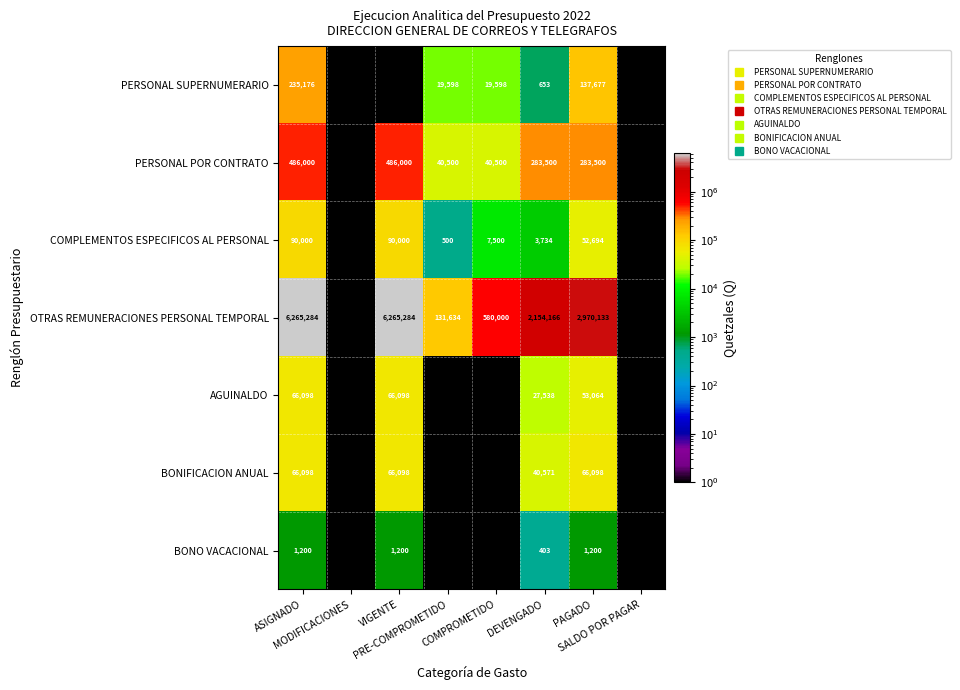

True or false: PERSONAL POR CONTRATO has a value of 68152.6 at PRE-COMPROMETIDO.

False